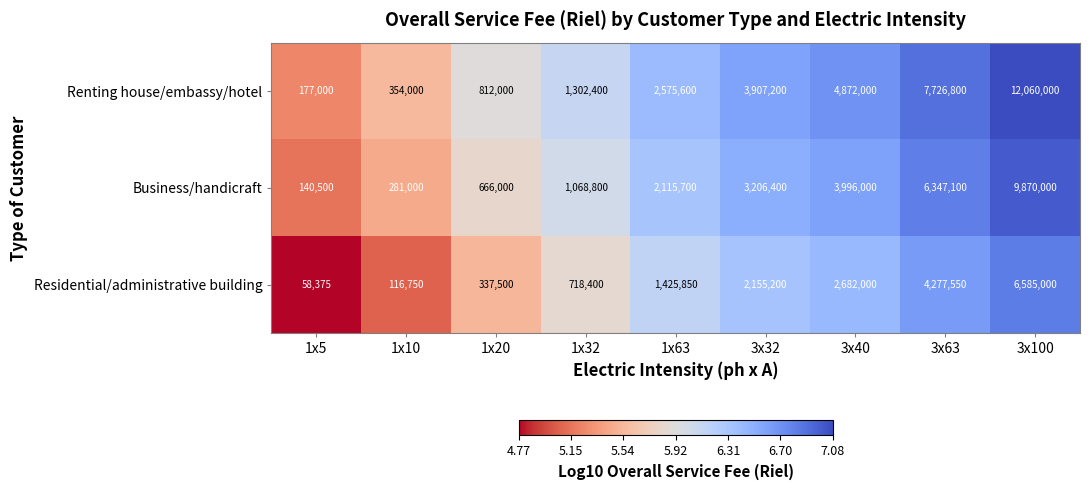

How many series are shown in this chart?

3